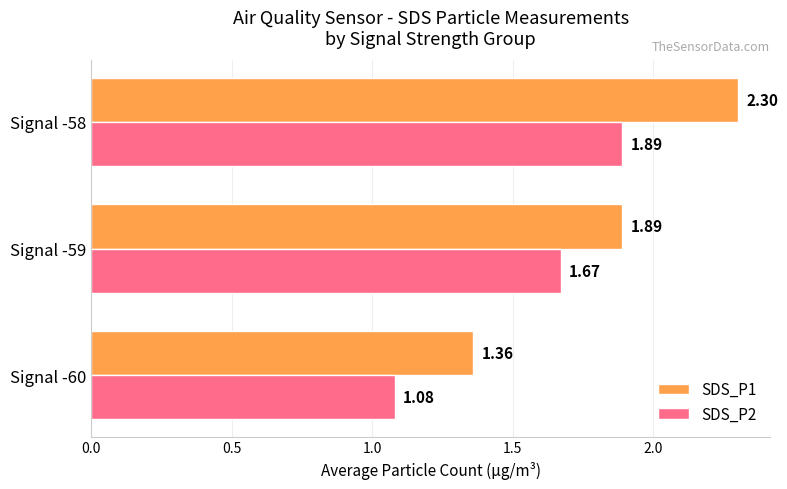

Rank the series by their maximum value, from lowest to highest.

SDS_P2, SDS_P1